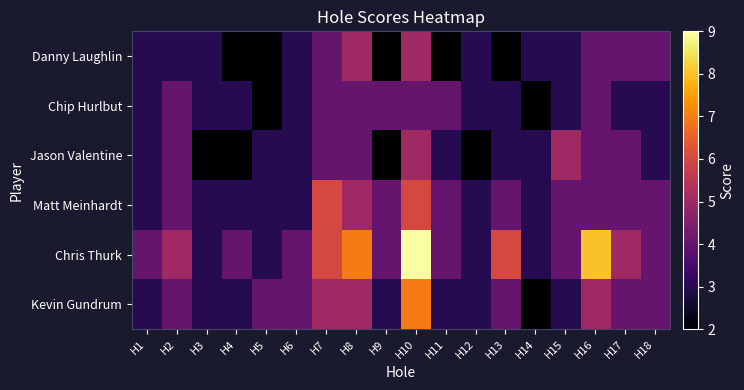

Which series has the widest spread of values?

Chris Thurk